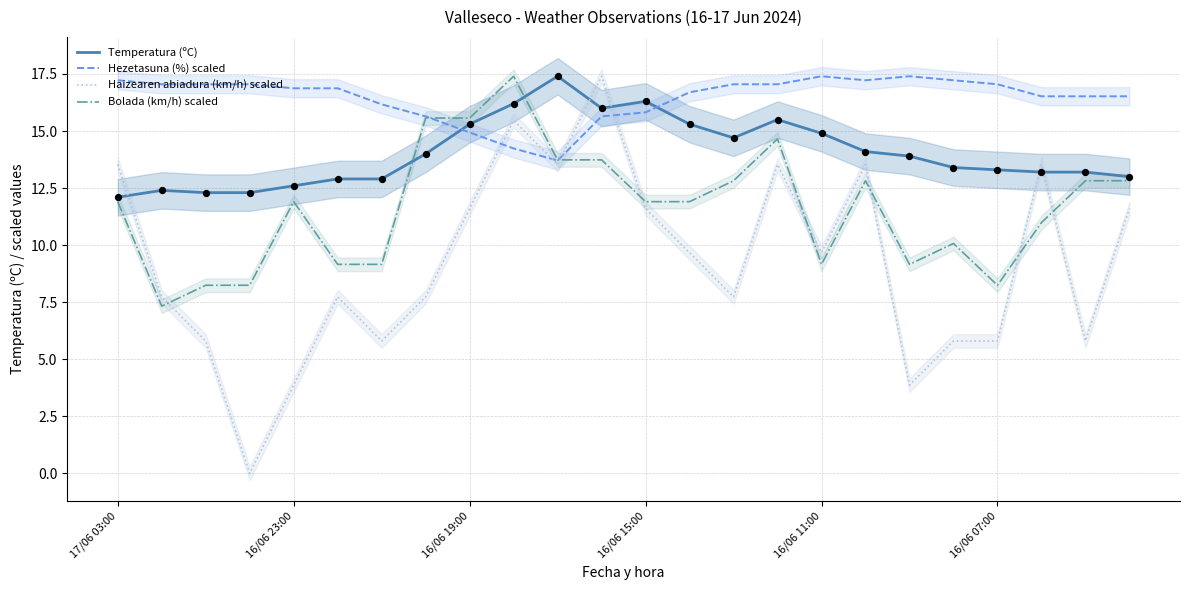

What is the total value across all series at 21?

54.2